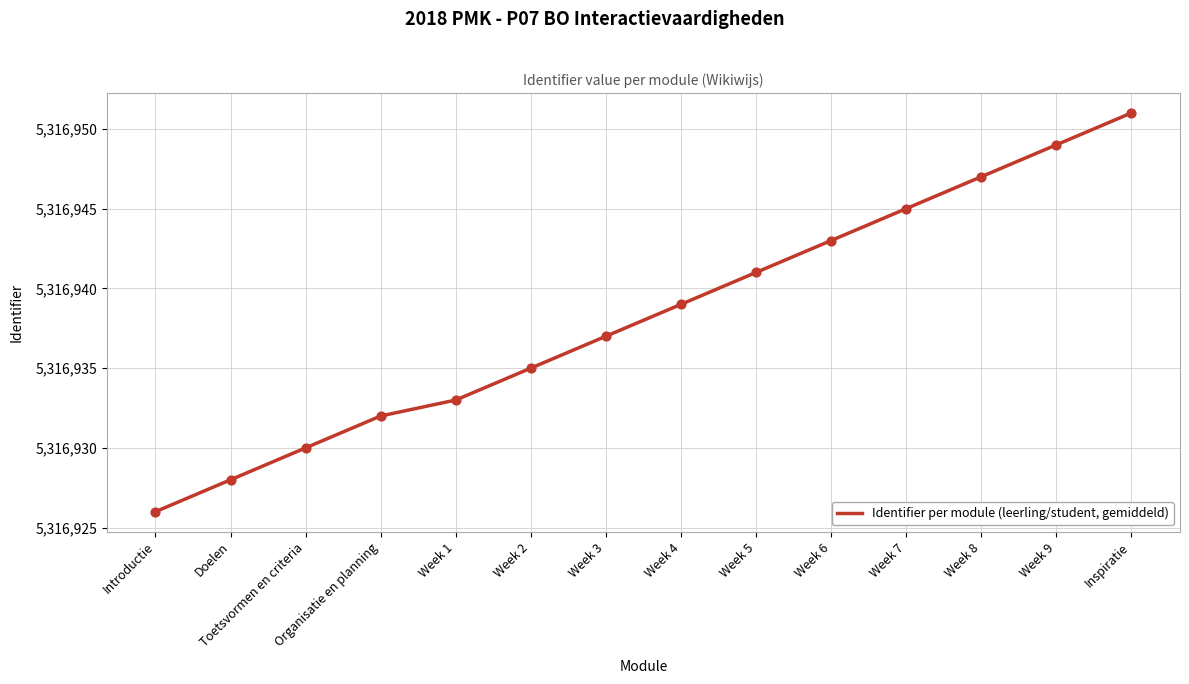

What is the change in value from Doelen to Week 6?

+15